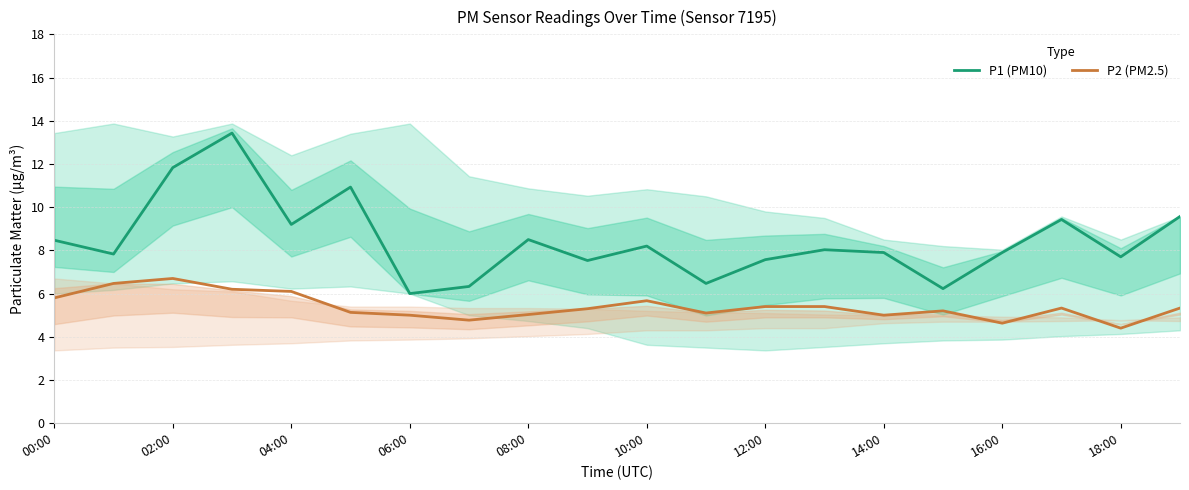

Which series changed the most between 11 and 19?

P1 (PM10)